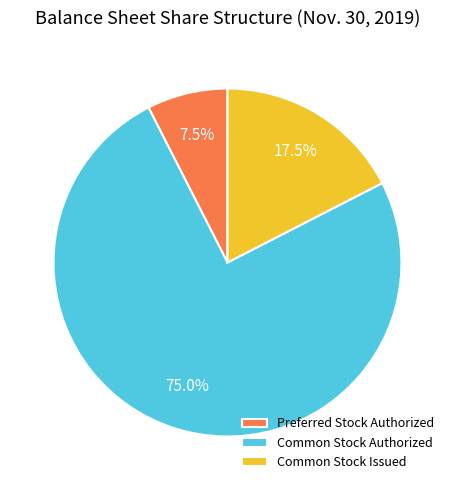

Between Common Stock Issued and Common Stock Authorized, which is larger?

Common Stock Authorized